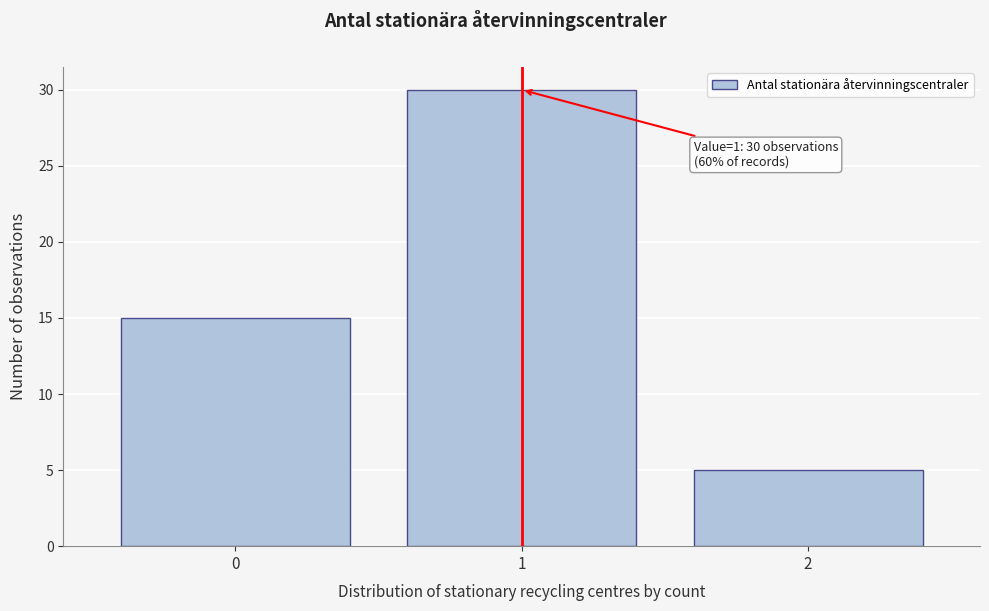

Reading left to right, list all the values displayed in this chart.

0=15	1=30	2=5